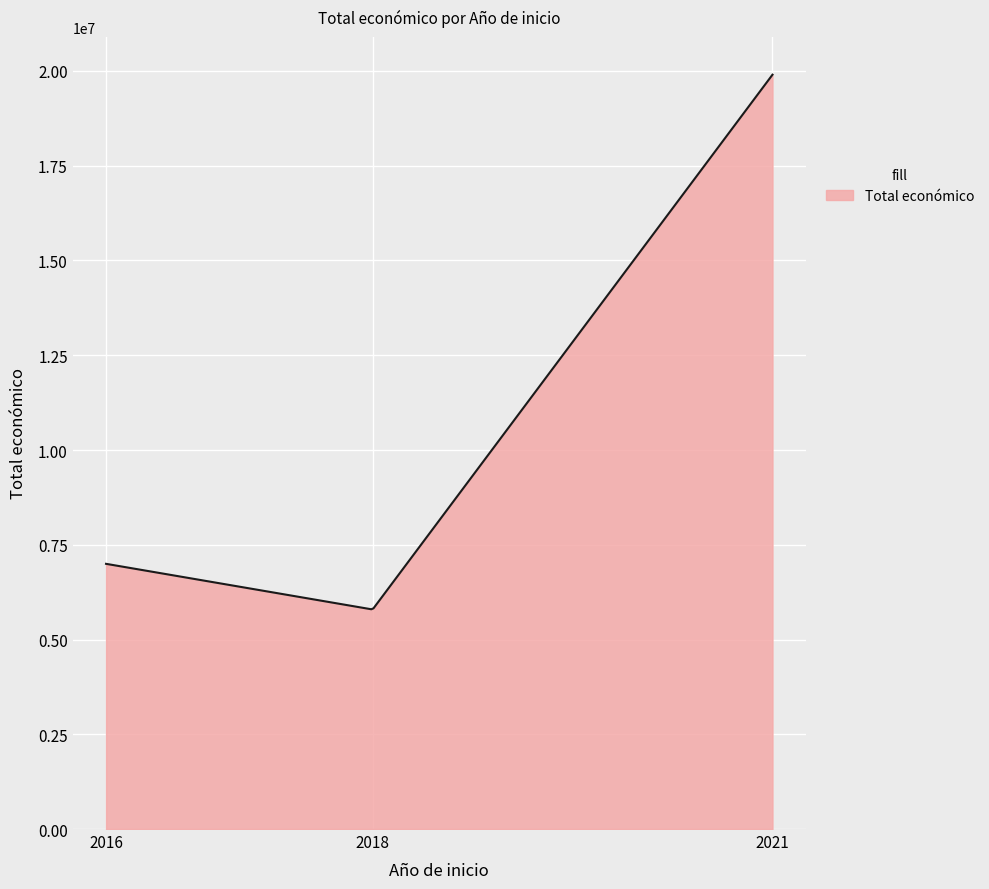

What is the maximum value shown in the chart?

19902190.0